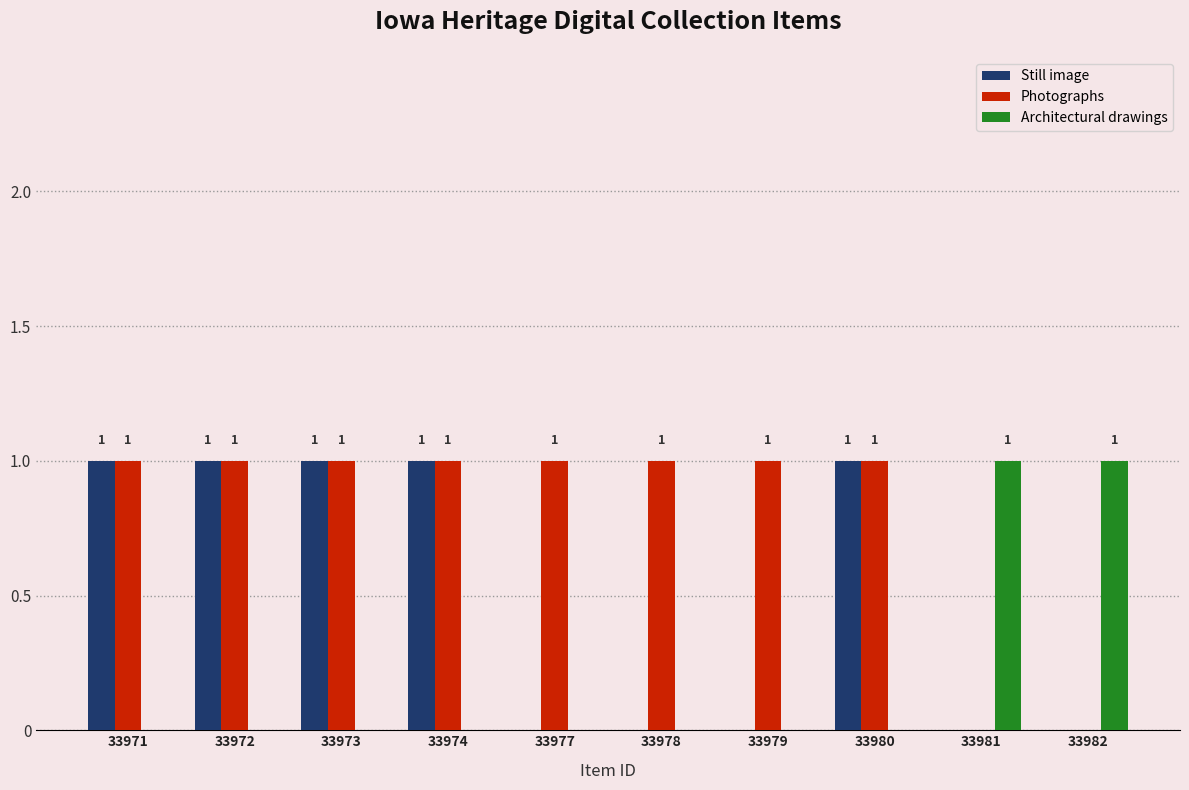

The value of Still image at 33971 is 2. True or false?

False